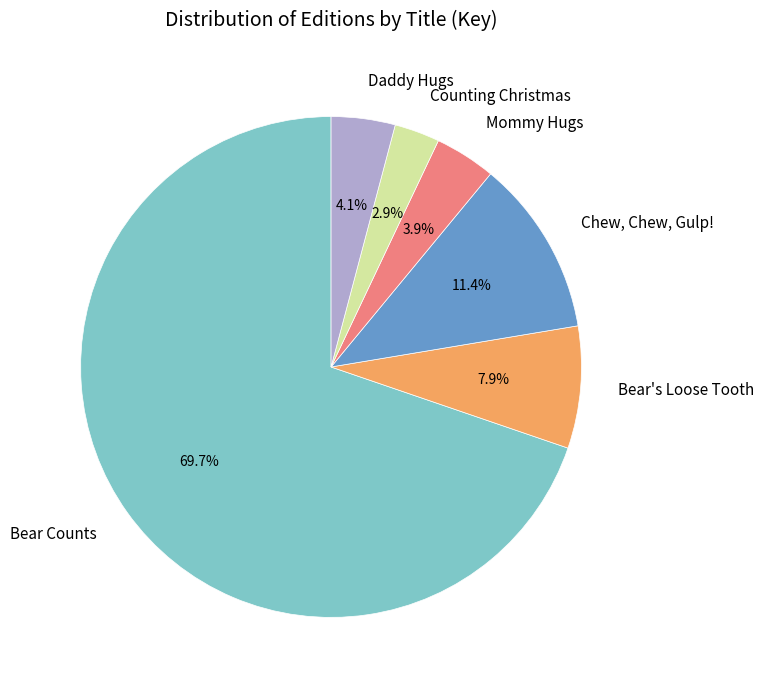

True or false: Counting Christmas accounts for 3% of the total.

True